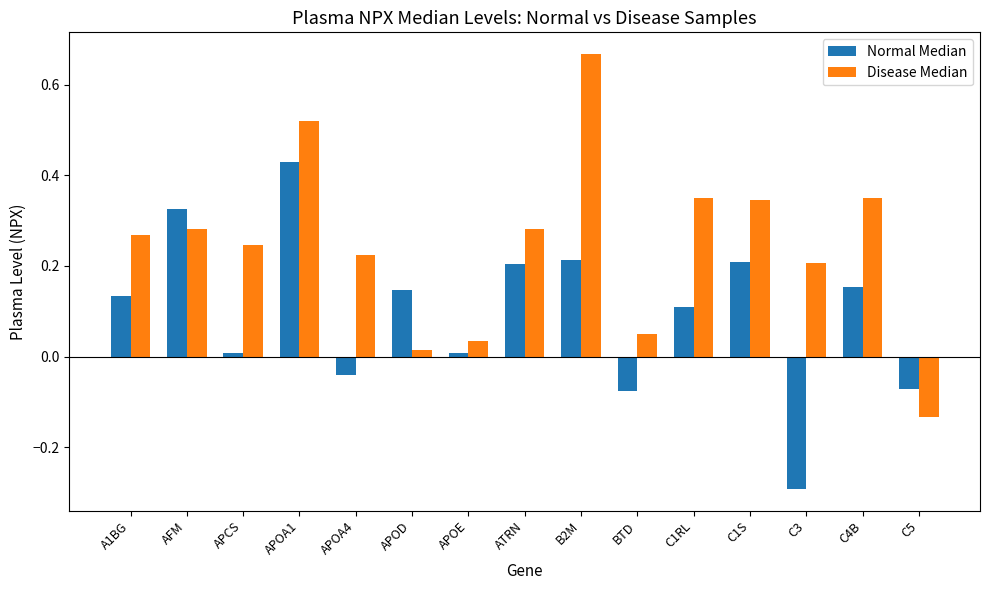

What is the sum of all Disease Median values?

3.7